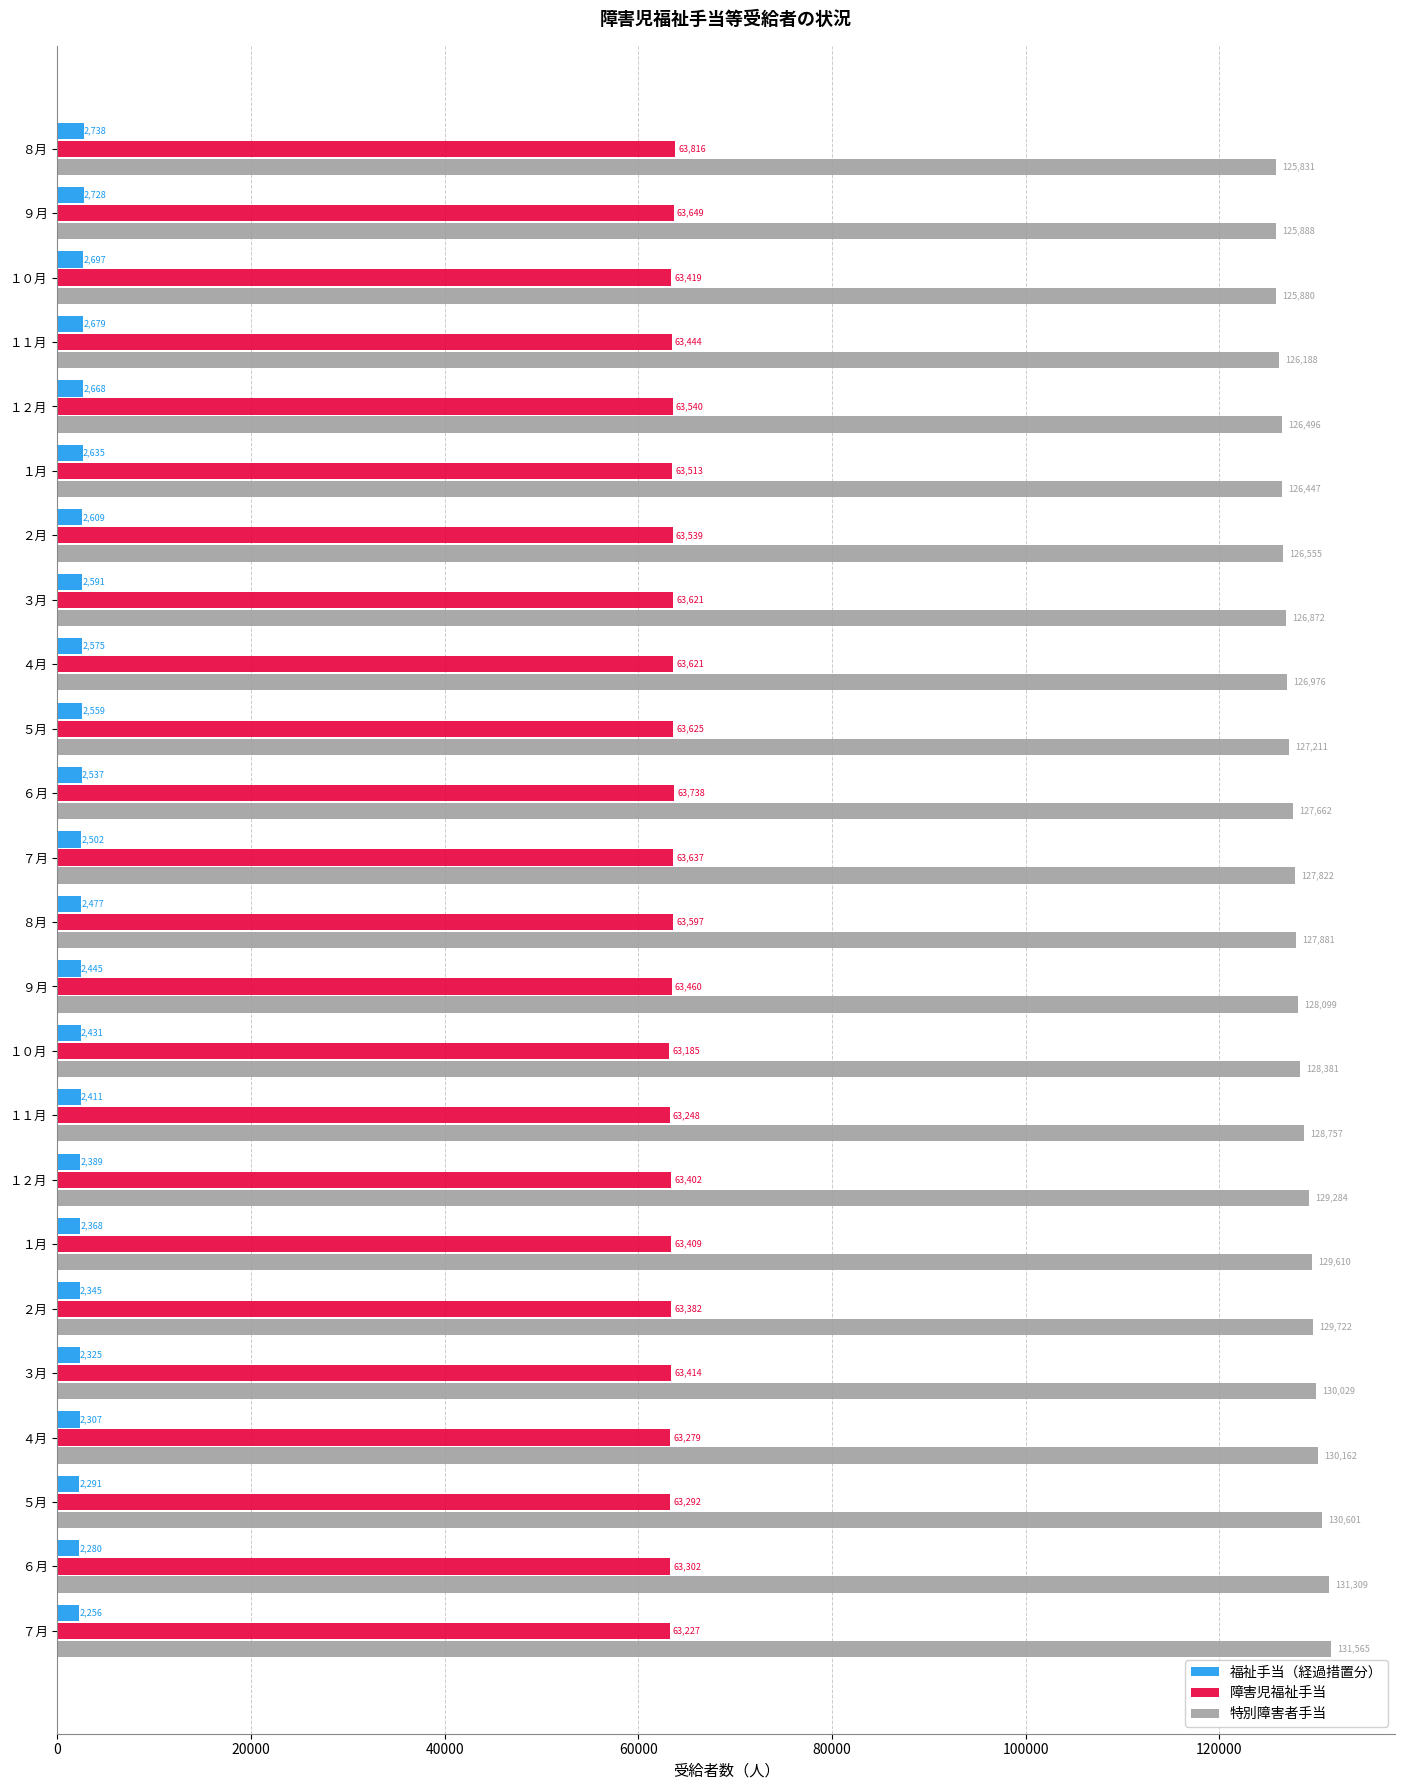

How many categories are shown in the chart?

24